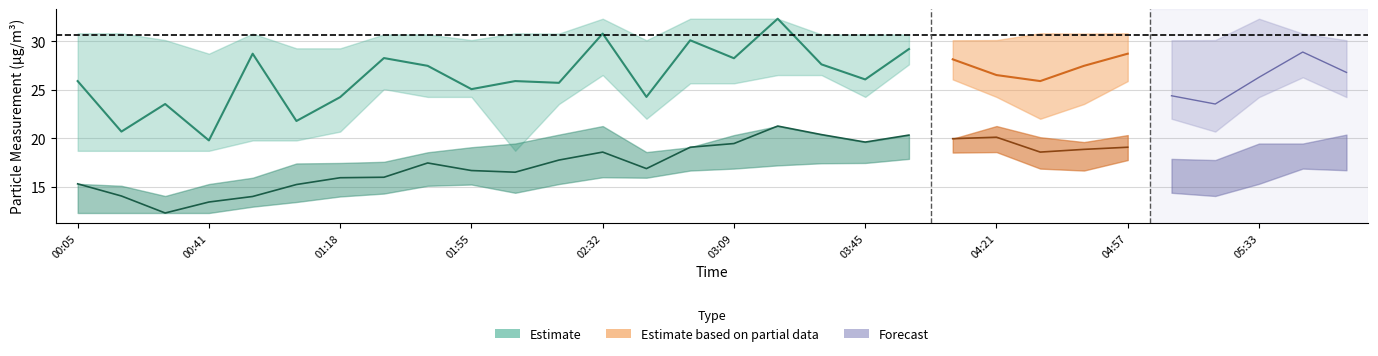

At which category does SDS_P1_mid reach its first local valley?

00:17